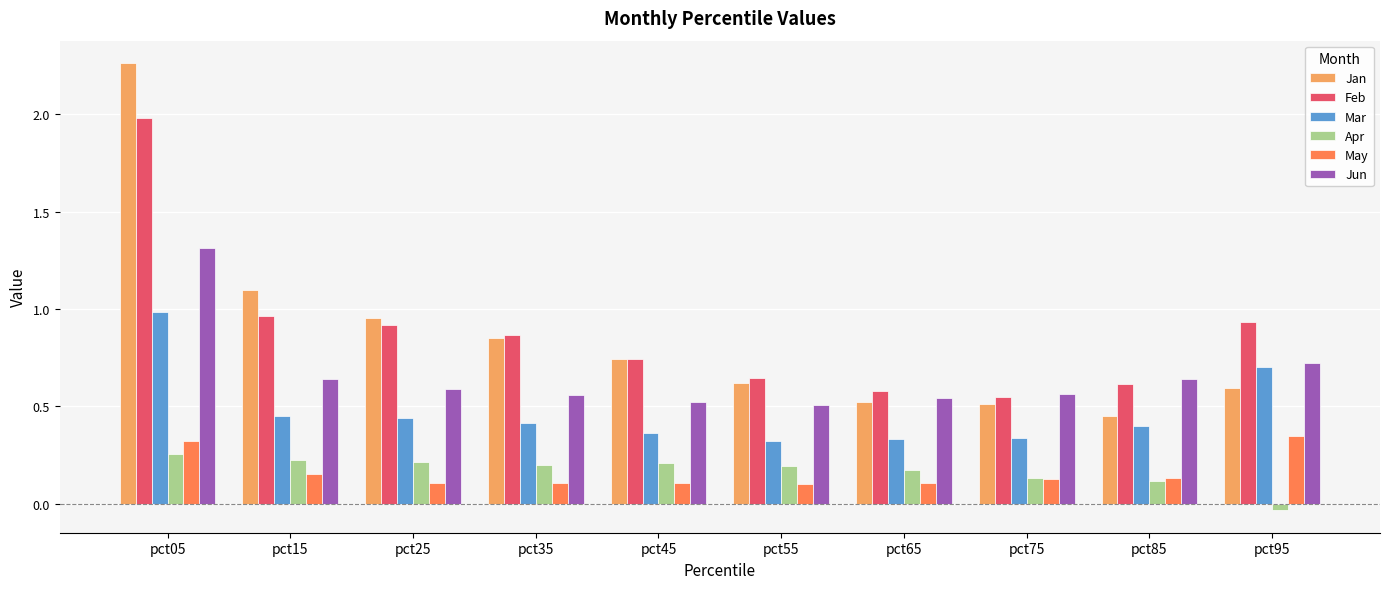

What is the sum of all Jun values?

6.6